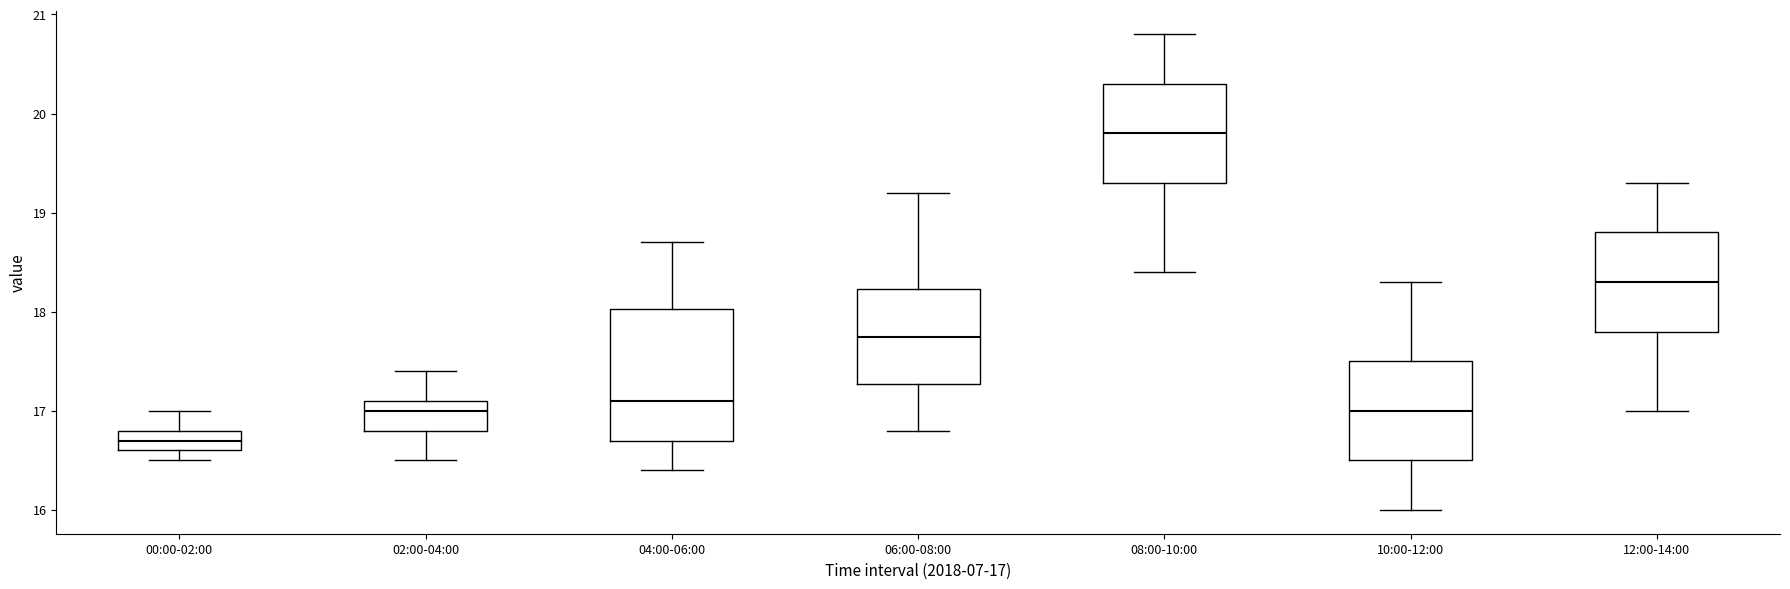

Reading left to right, transcribe this box plot: for each box, give where its median line is, the range the box spans, and where its two whiskers end, as read against the y-axis. The values are not printed on the chart, so give them approximately, as read against the axis.

00:00-02:00: median 16.7, box 16.6 to 16.8, whiskers 16.5 to 17.0
02:00-04:00: median 17.0, box 16.8 to 17.1, whiskers 16.5 to 17.4
04:00-06:00: median 17.1, box 16.7 to 18.0, whiskers 16.4 to 18.7
06:00-08:00: median 17.8, box 17.3 to 18.2, whiskers 16.8 to 19.2
08:00-10:00: median 19.8, box 19.3 to 20.3, whiskers 18.4 to 20.8
10:00-12:00: median 17.0, box 16.5 to 17.5, whiskers 16.0 to 18.3
12:00-14:00: median 18.3, box 17.8 to 18.8, whiskers 17.0 to 19.3